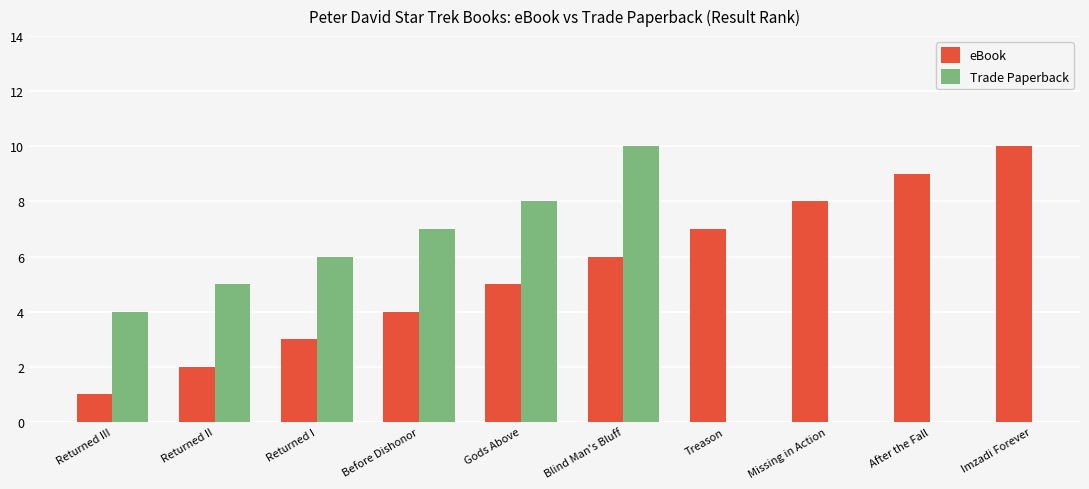

What is the value of the Trade Paperback bar at the 3rd from the left?

6.0